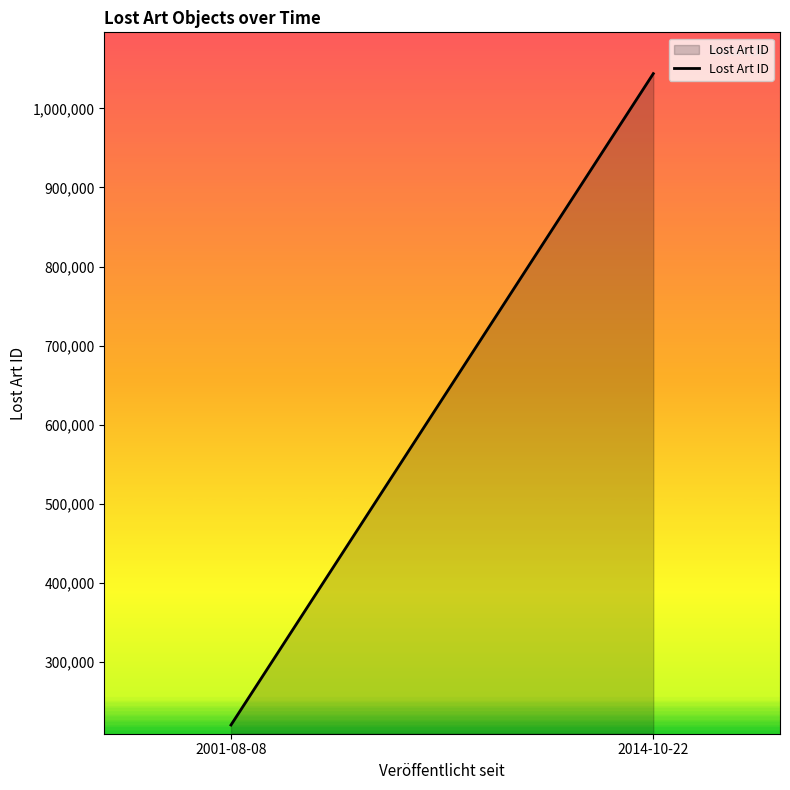

What is the change in value from 2001-08-08 to 2014-10-22?

+823488